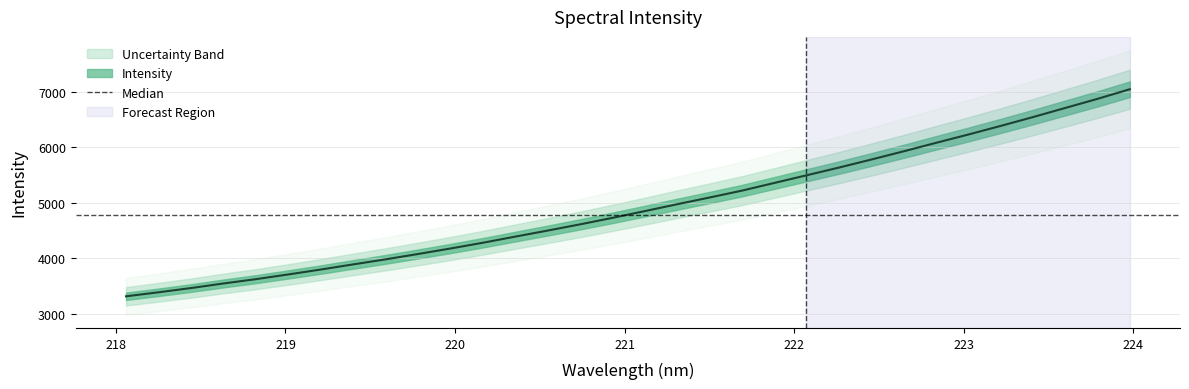

List the labels in order of value, smallest first.

218.0596, 218.2508, 218.442, 218.6332, 218.8244, 219.0156, 219.2067, 219.3979, 219.589, 219.7801, 219.9712, 220.1623, 220.3533, 220.5444, 220.7354, 220.9264, 221.1174, 221.3083, 221.4993, 221.6902, 221.8812, 222.0721, 222.263, 222.4538, 222.6447, 222.8355, 223.0264, 223.2172, 223.408, 223.5987, 223.7895, 223.9802